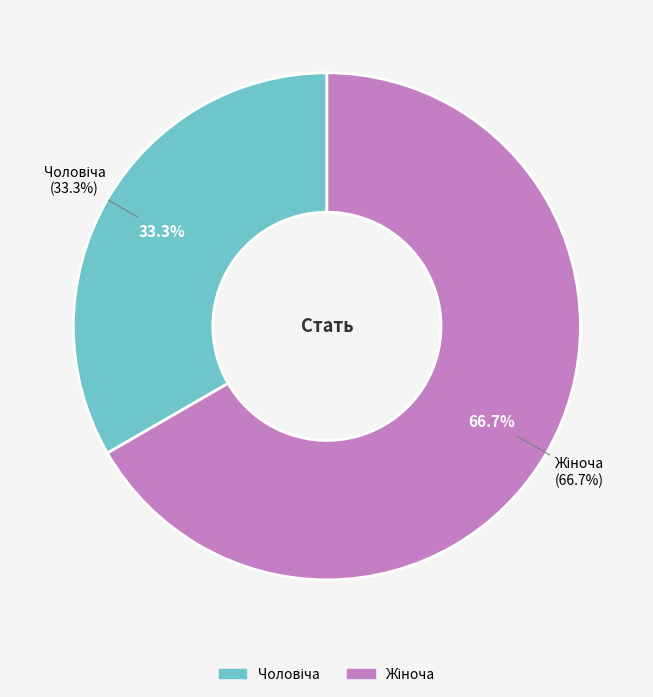

Which slice is the largest?

Жіноча